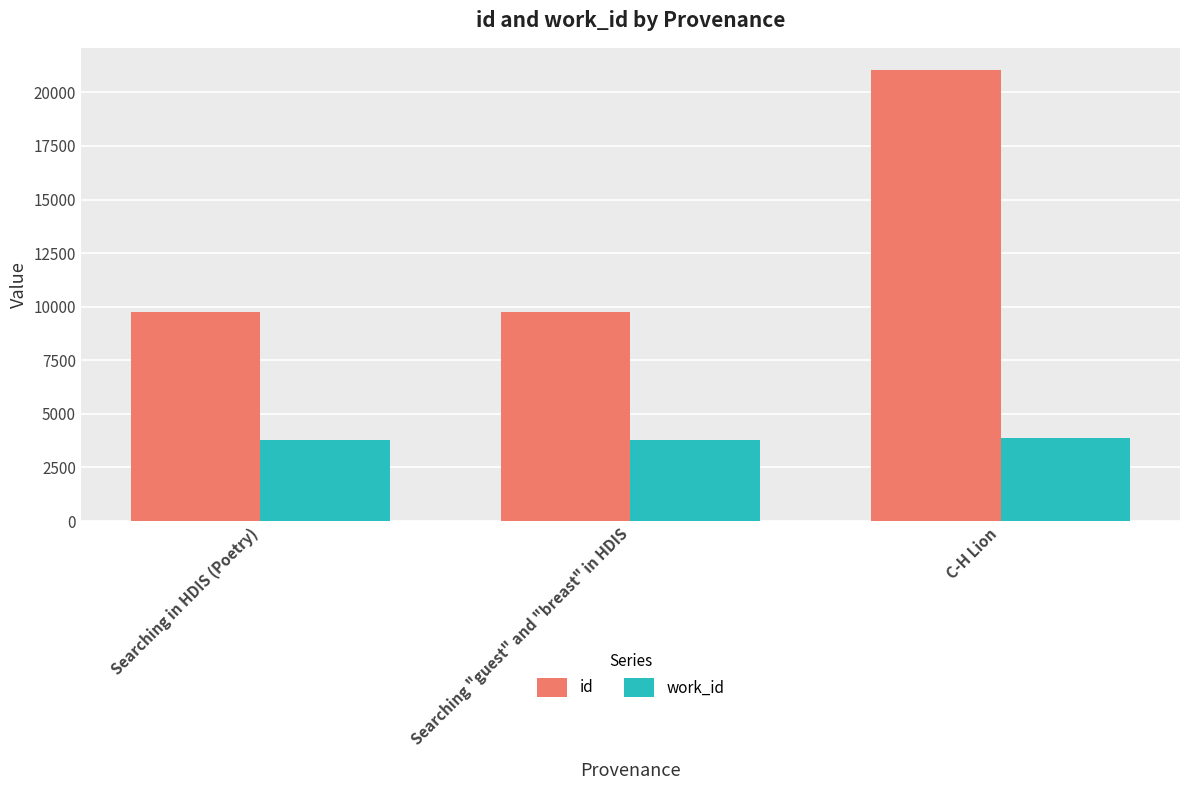

What is the smallest value displayed?

3790